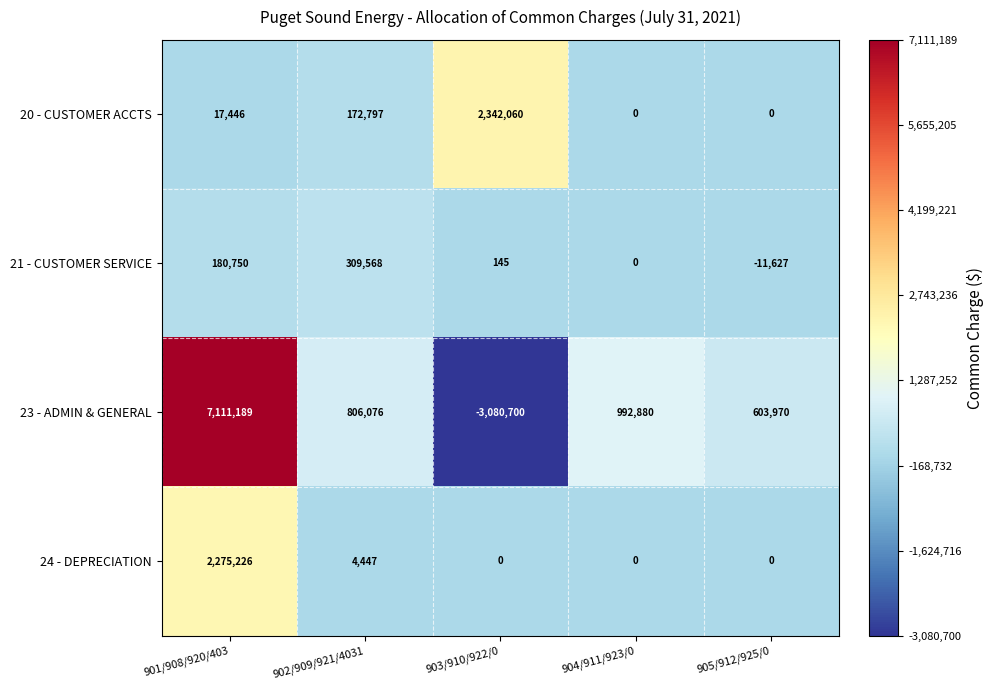

Is the value of 21 - CUSTOMER SERVICE at 904/911/923/0 greater than the value of 24 - DEPRECIATION at 902/909/921/4031?

No